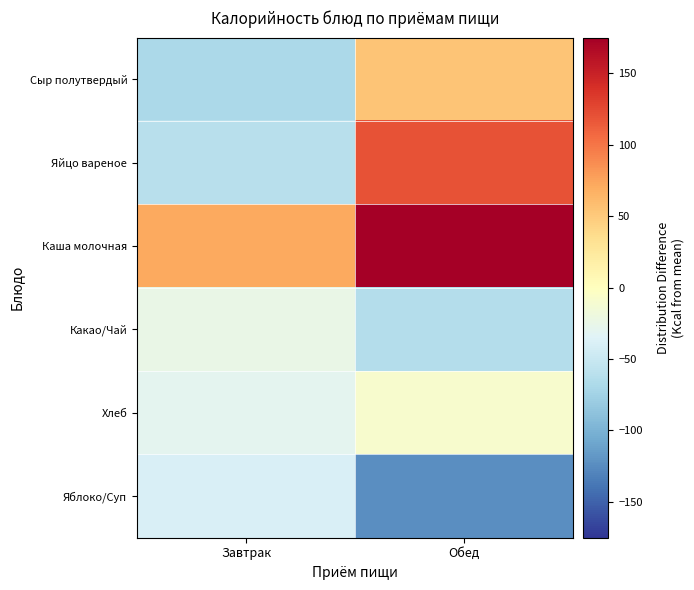

How many distinct data groups are displayed?

6